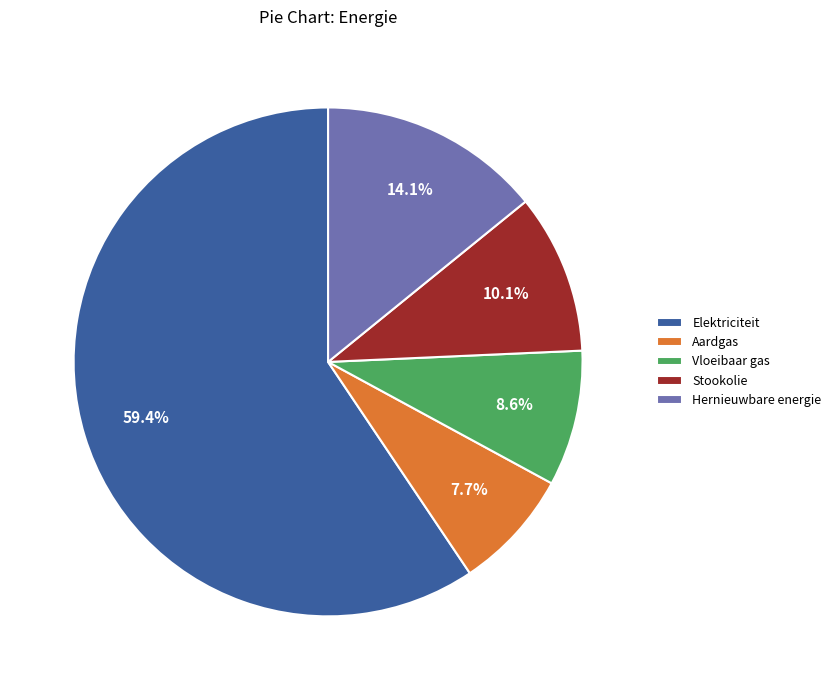

True or false: Stookolie accounts for 10% of the total.

True